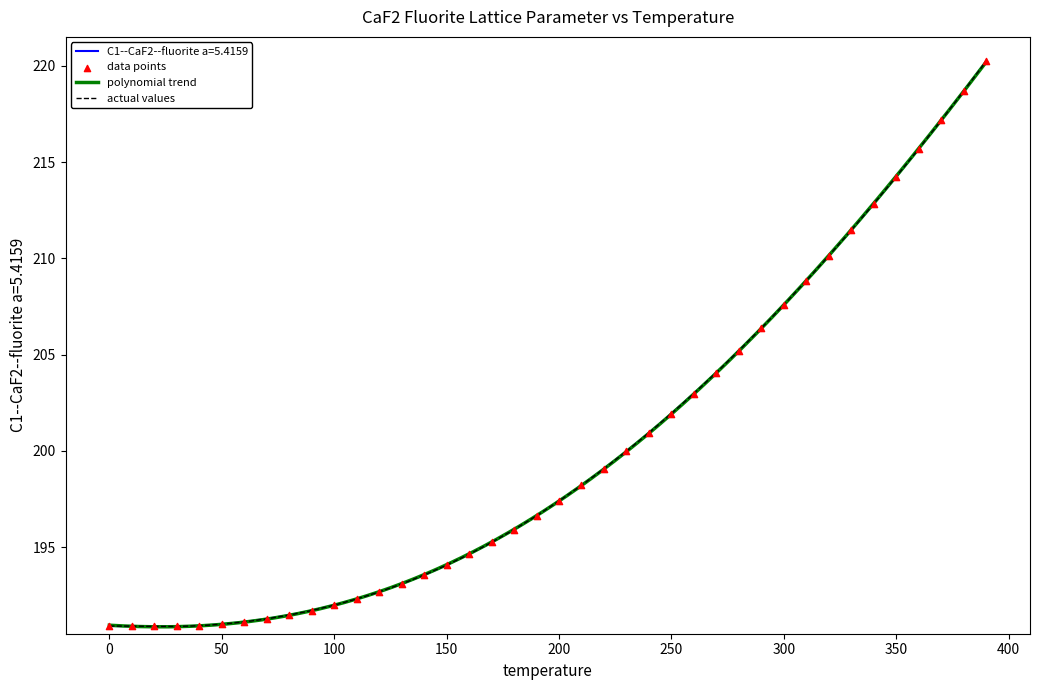

What is the change in value from 130.0 to 270.0?

+11.0